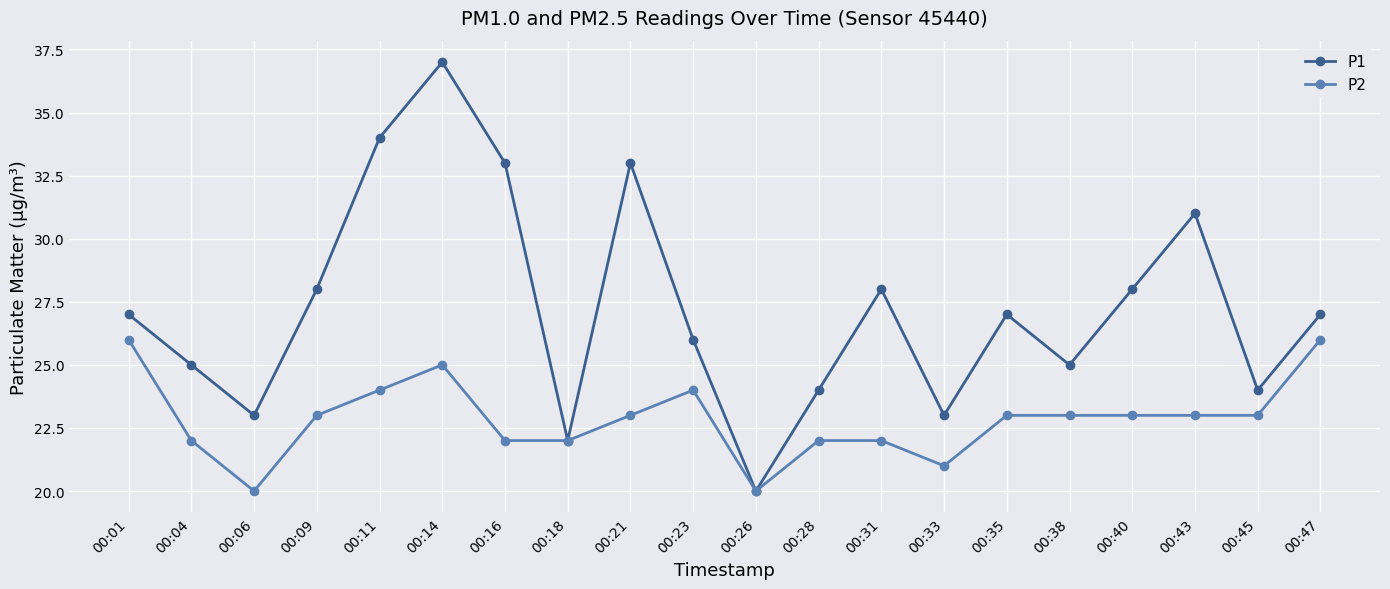

What is the maximum value for P2?

26